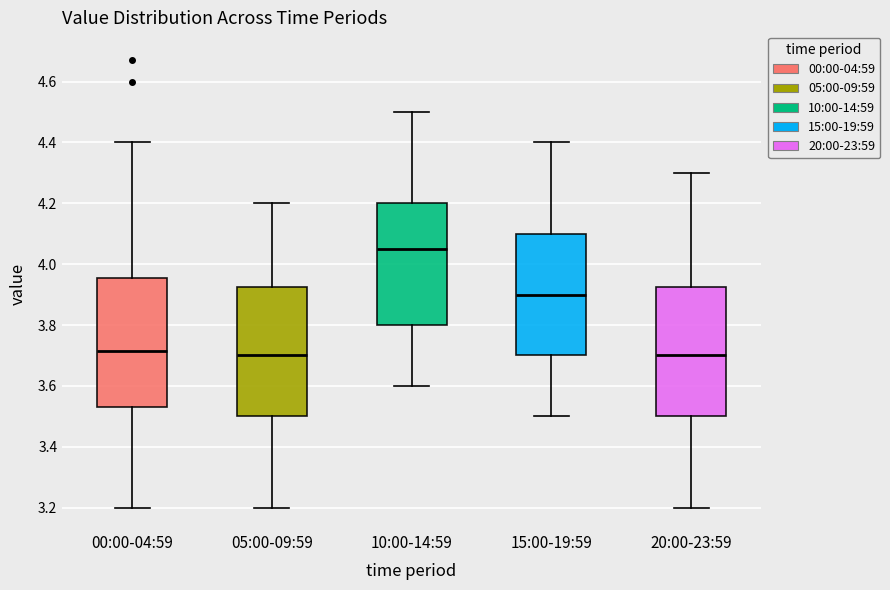

Which box's median line is the highest?

10:00-14:59